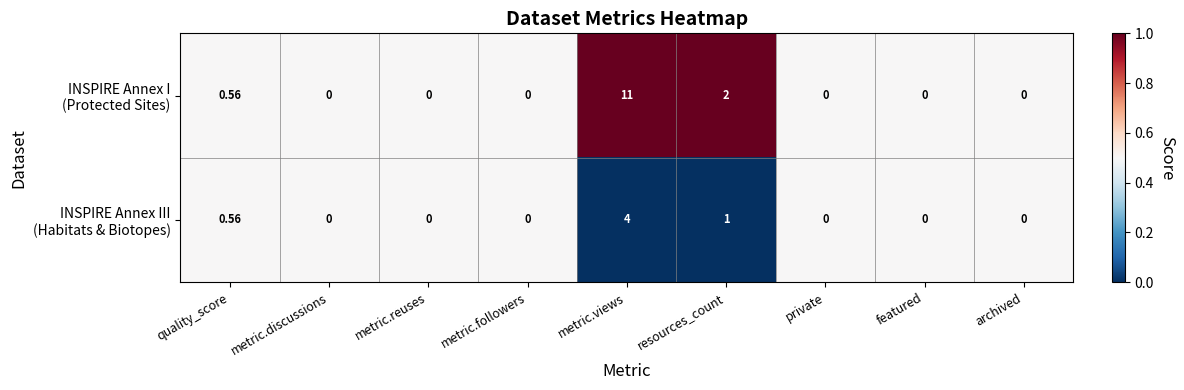

Which category has the highest value across all series?

metric.views